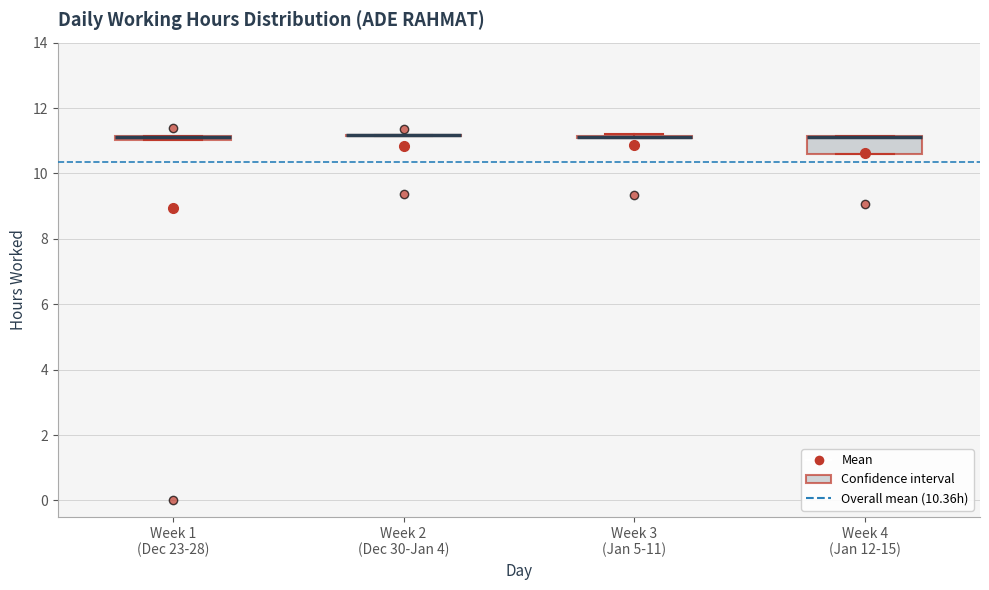

Which box is the tallest, from its lower edge to its upper edge?

Week 4 (Jan 12-15)